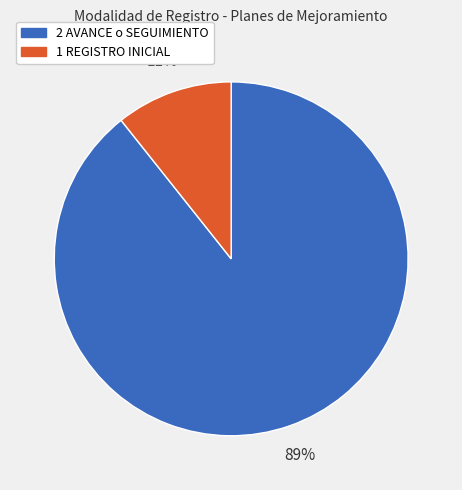

True or false: 2 AVANCE o SEGUIMIENTO accounts for 96% of the total.

False